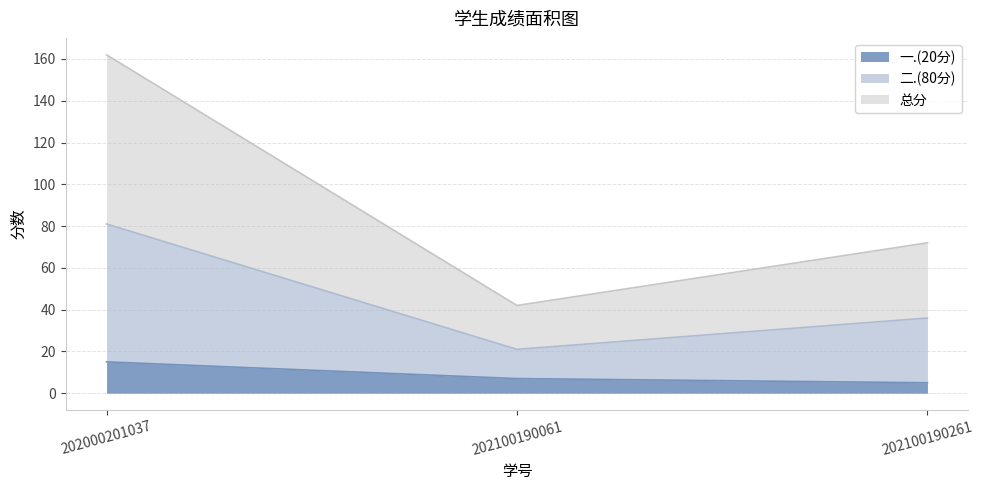

Which has a higher value, 202100190061 or 202000201037?

202000201037